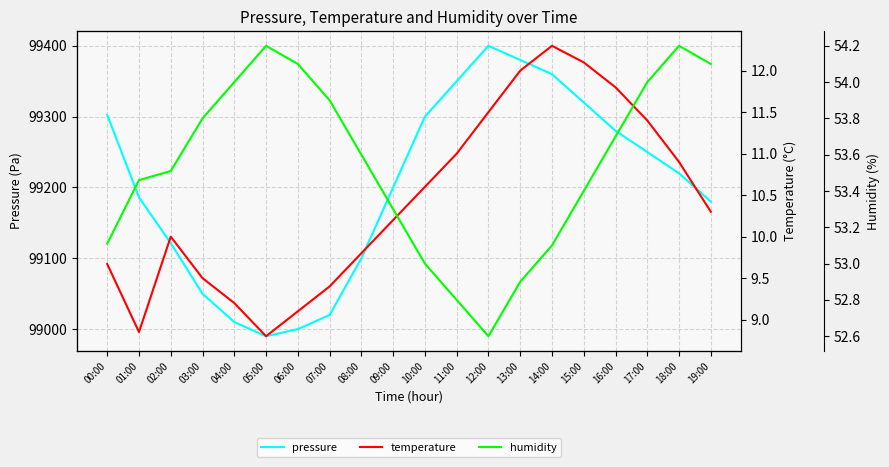

True or false: pressure and temperature cross at least once.

False